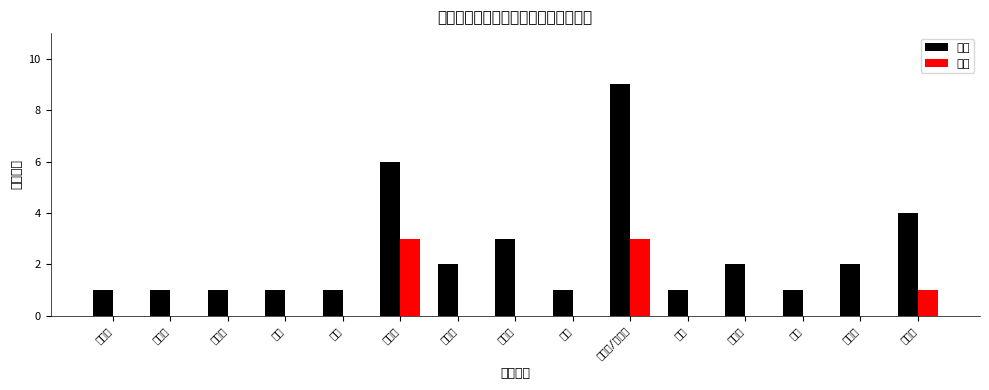

How many bars are there in total?

30